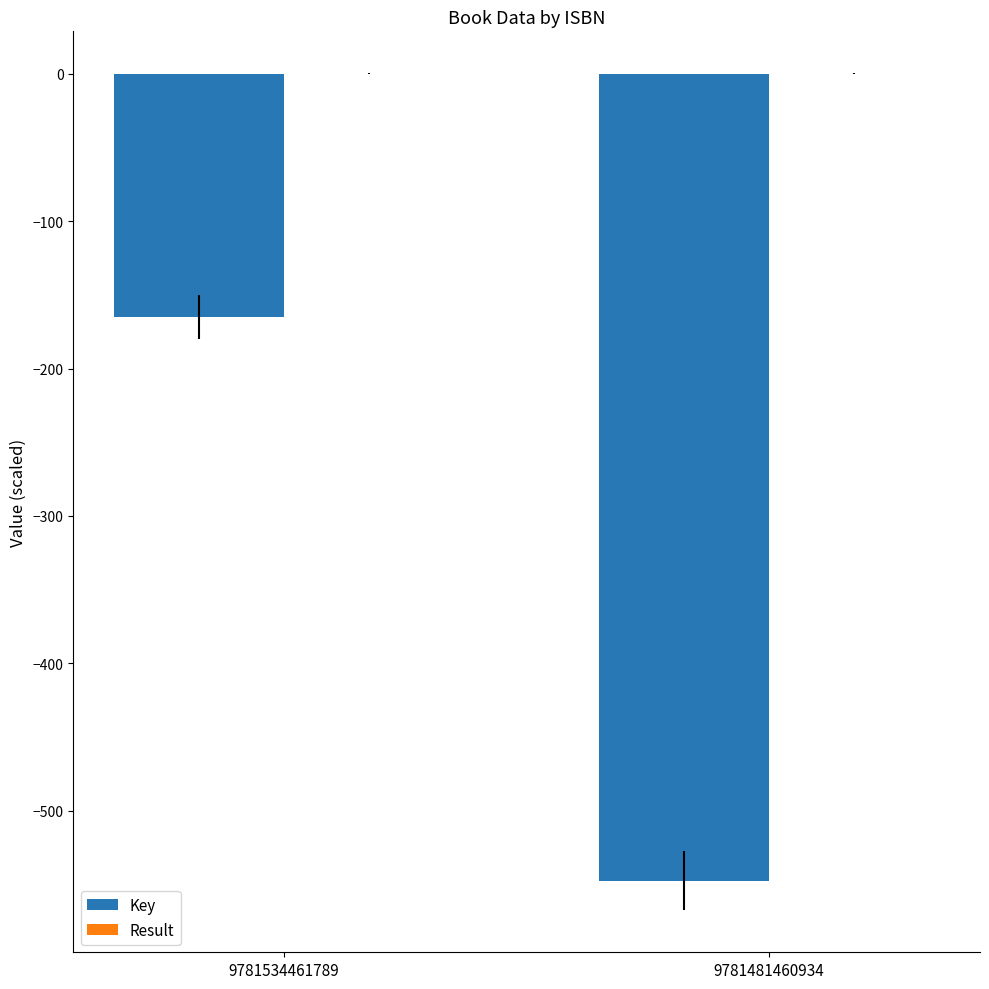

How many groups of bars are there?

2